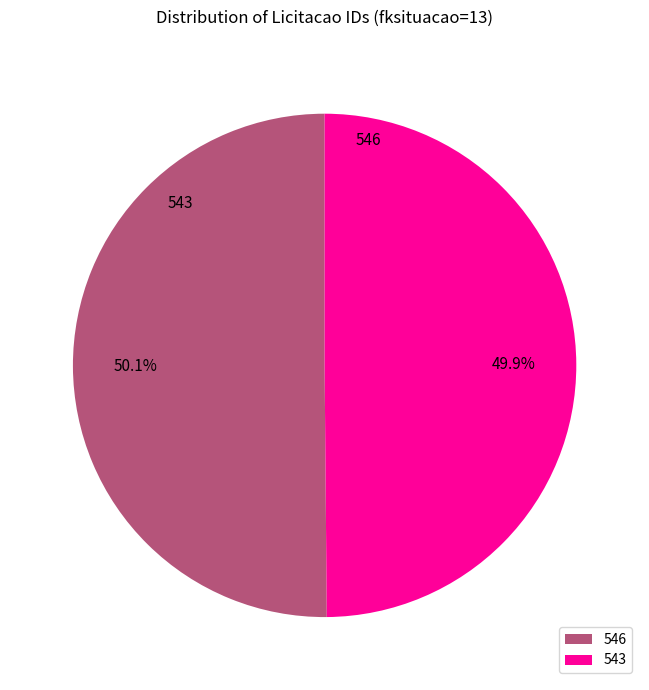

Which has a higher value, 546 or 543?

546